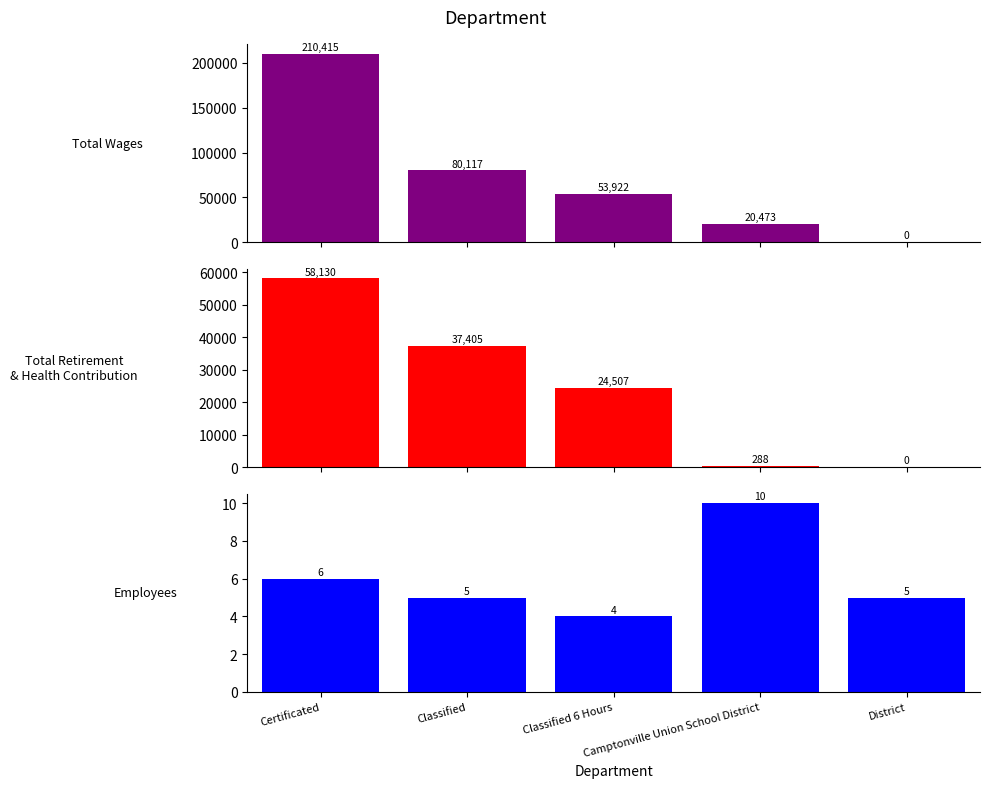

What is the spread (max minus min) of values at District?

5